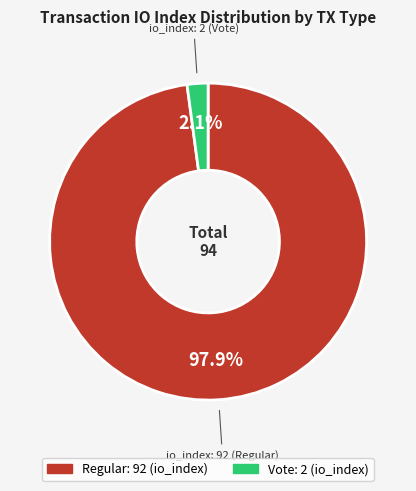

Does any single category account for the majority?

Yes